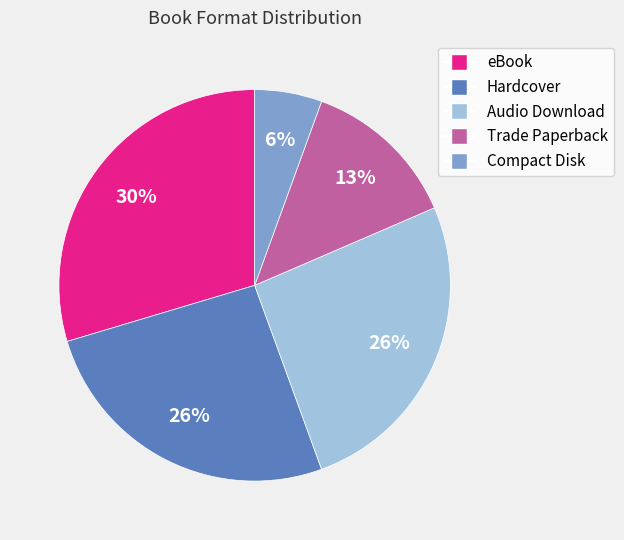

Is Trade Paperback the majority of the pie?

No